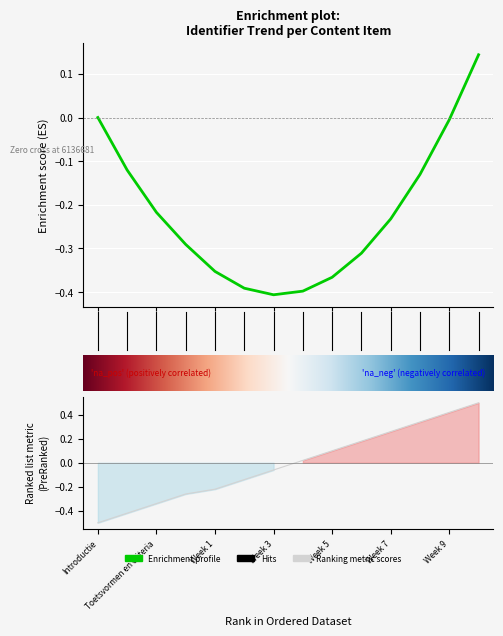

Is this an area chart (filled region under the line)?

No